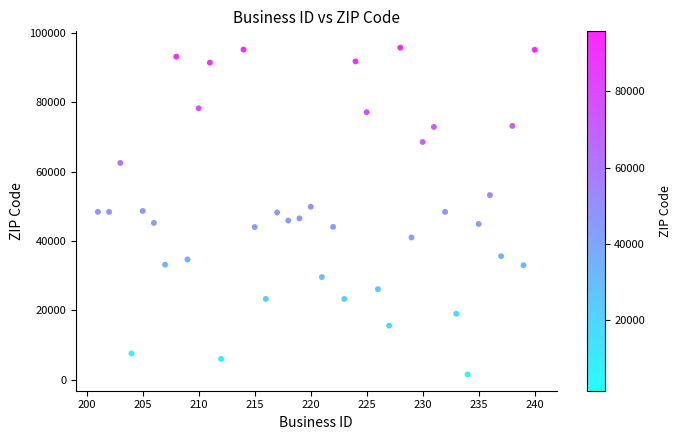

What is the range of X values (max minus min)?

39